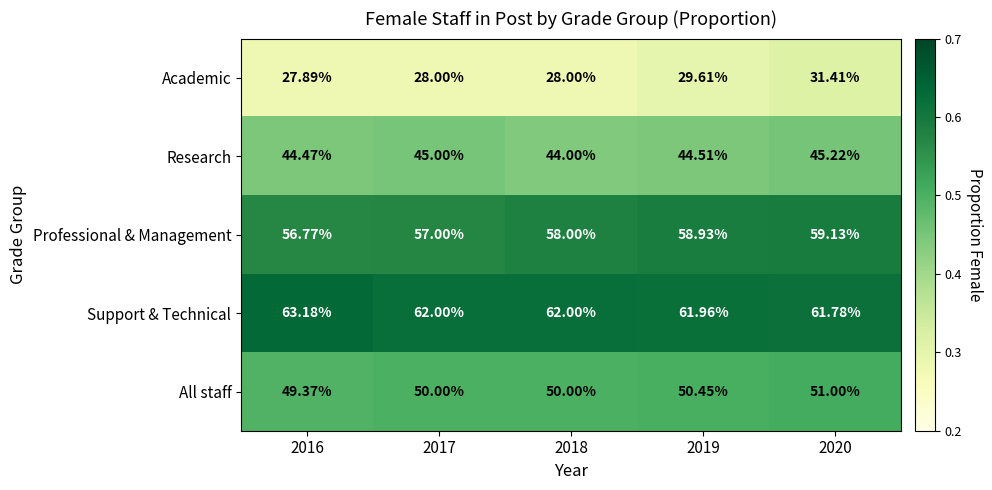

Which series has the largest total across all categories?

Support & Technical